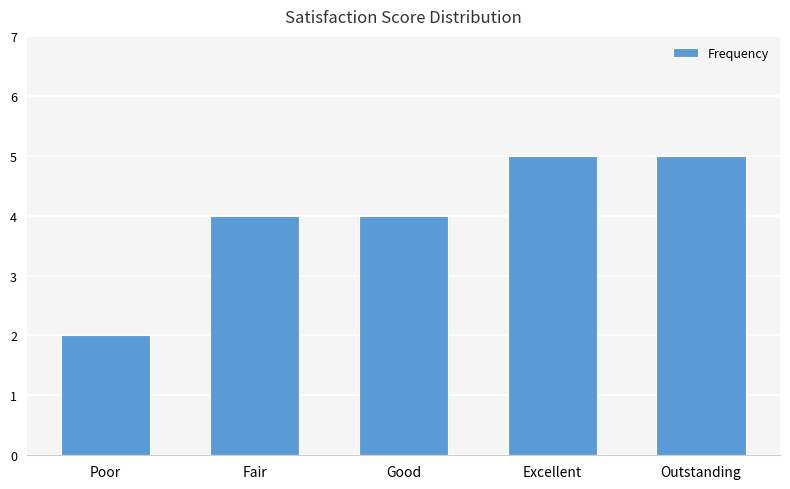

Is it true that the value at Excellent is 5?

True